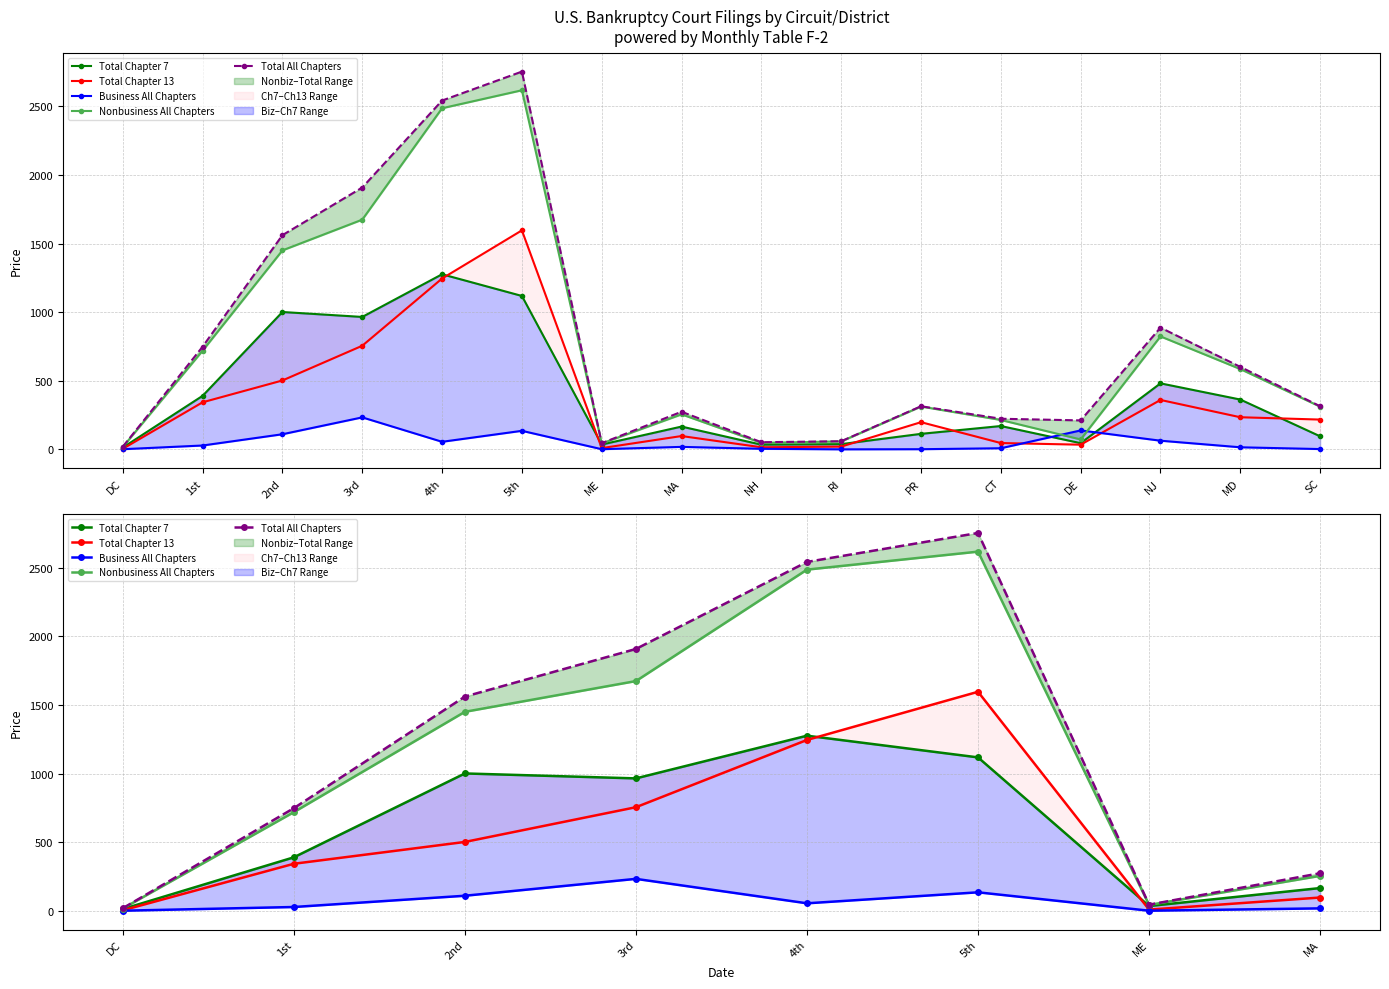

True or false: Total All Chapters and Total Chapter 7 cross at least once.

False